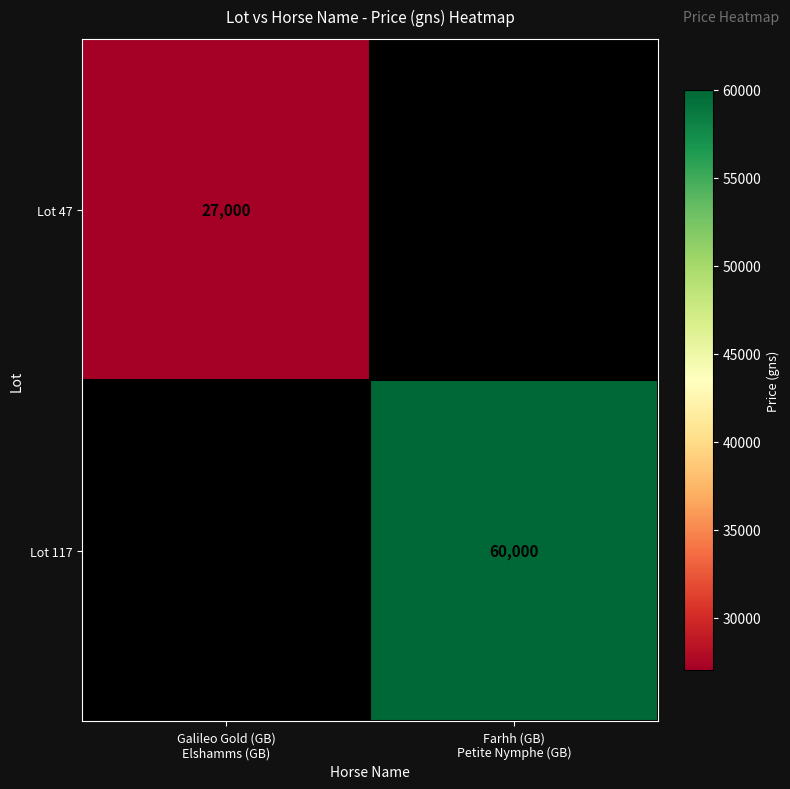

What is the sum of the Lot 47 values at Galileo Gold (GB) Elshamms (GB) and Farhh (GB) Petite Nymphe (GB)?

27000